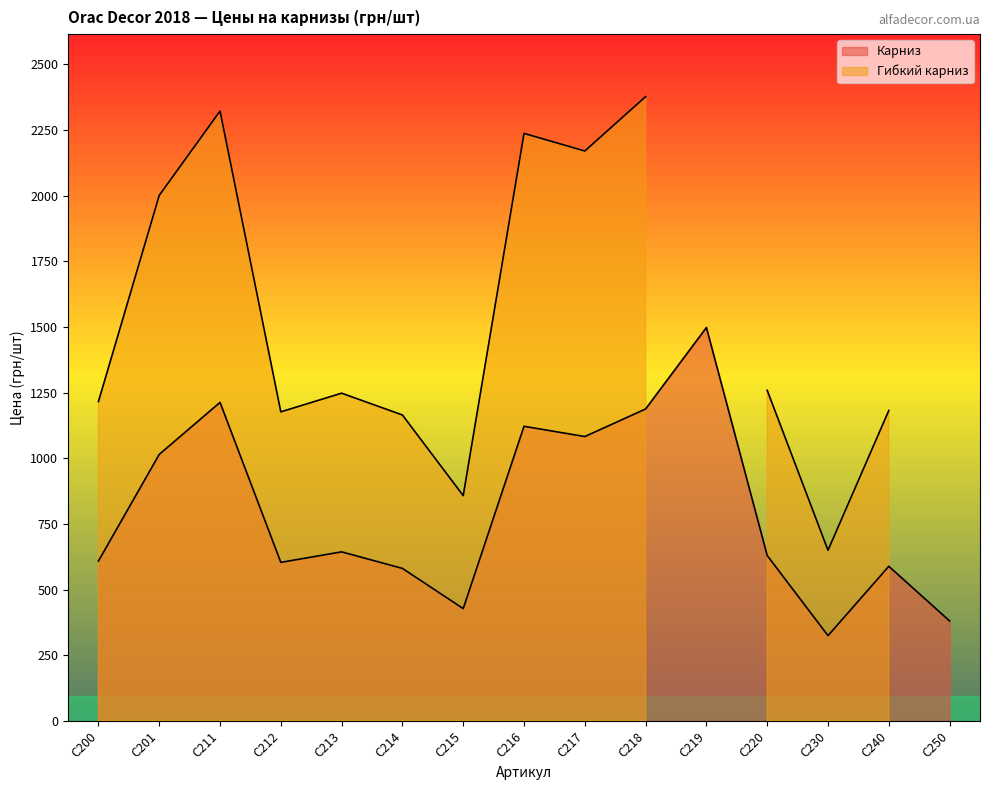

What is the sum of the values at C201 and C214?

1596